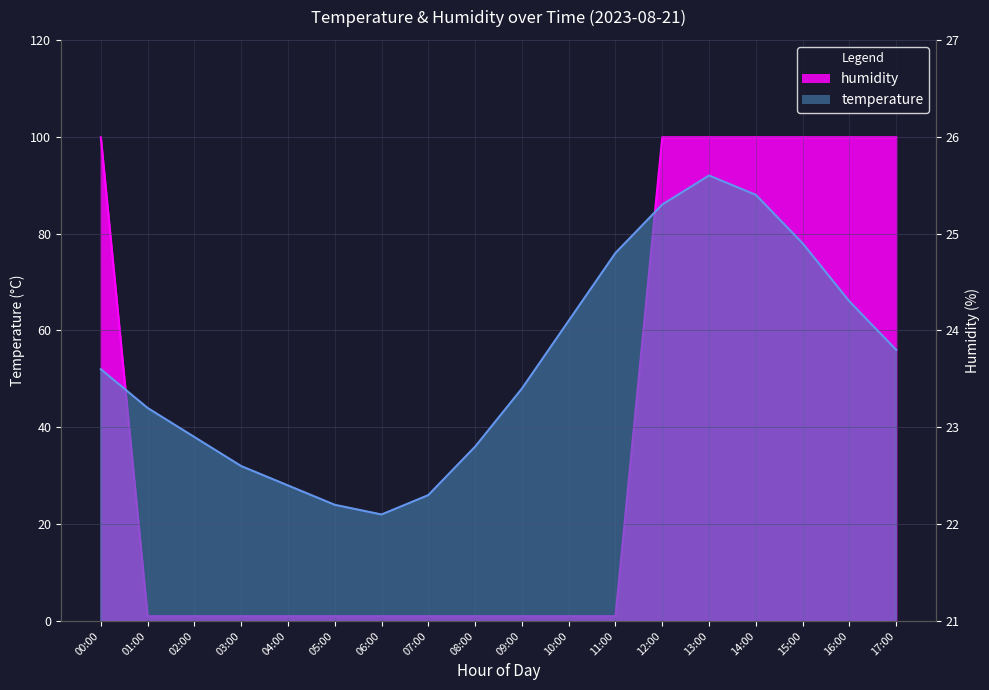

Is it true that temperature equals 16.7 at 13:00?

False